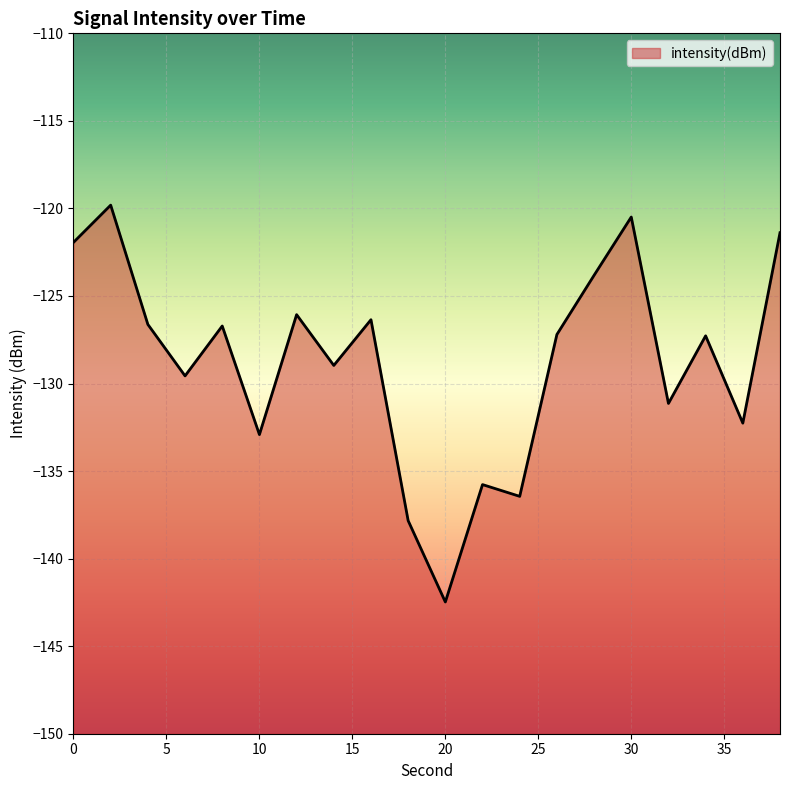

Reading left to right, extract all data points from this chart.

-121.9	-119.8	-126.6	-129.6	-126.7	-132.9	-126.1	-129.0	-126.4	-137.8	-142.5	-135.8	-136.4	-127.2	-123.8	-120.5	-131.1	-127.3	-132.3	-121.4